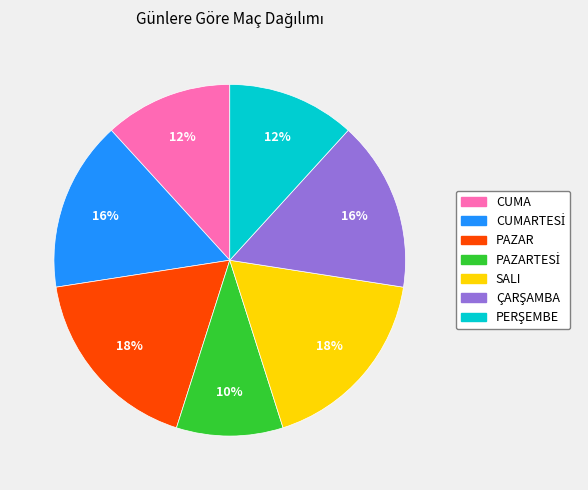

Does any single category account for the majority?

No